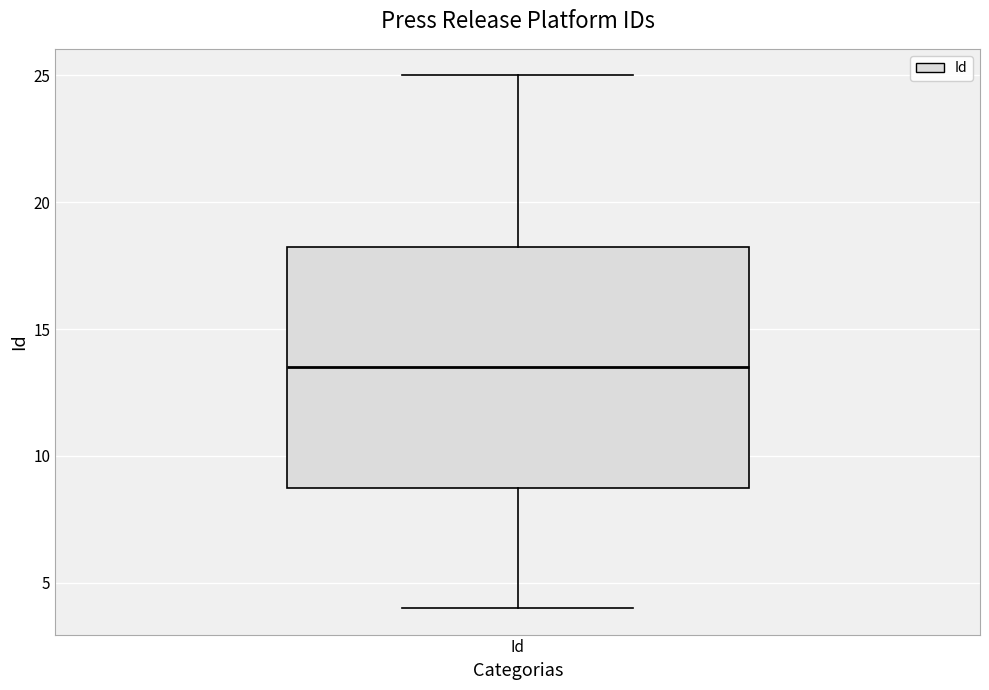

Where does the median line of the box for Id sit on the y-axis? The values are not printed on the chart, so give them approximately, as read against the axis.

13.5